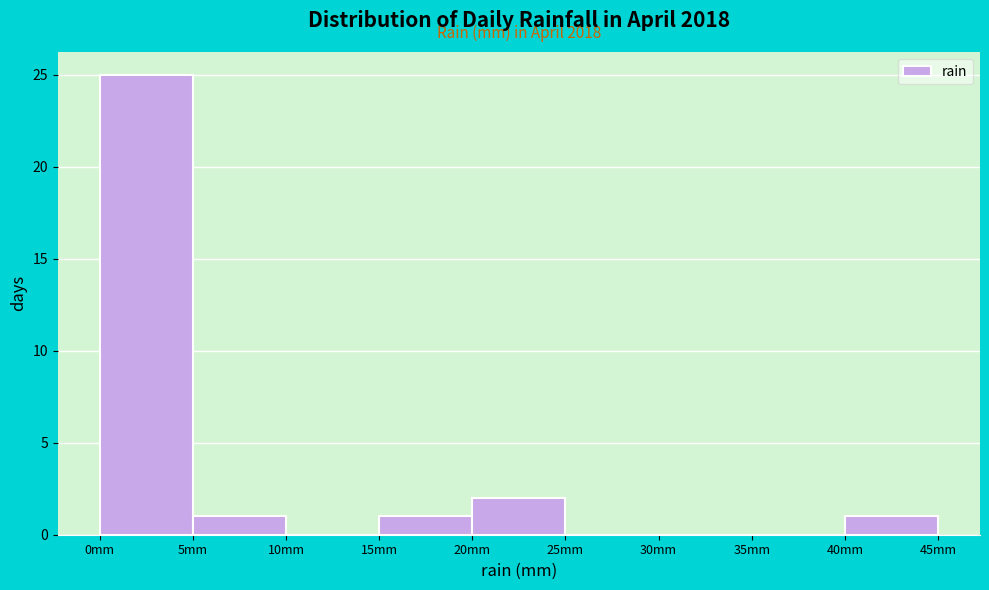

Which range on the x-axis has the tallest bar?

0 to 5